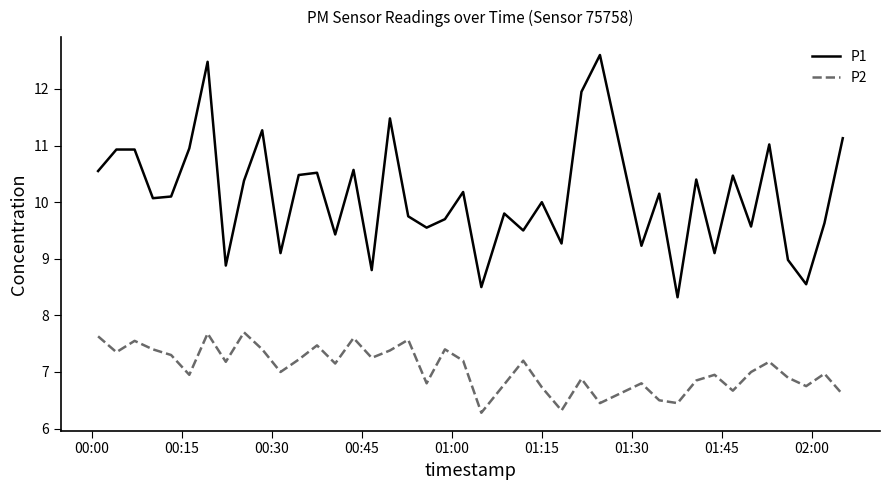

True or false: P1 and P2 intersect in this chart.

False